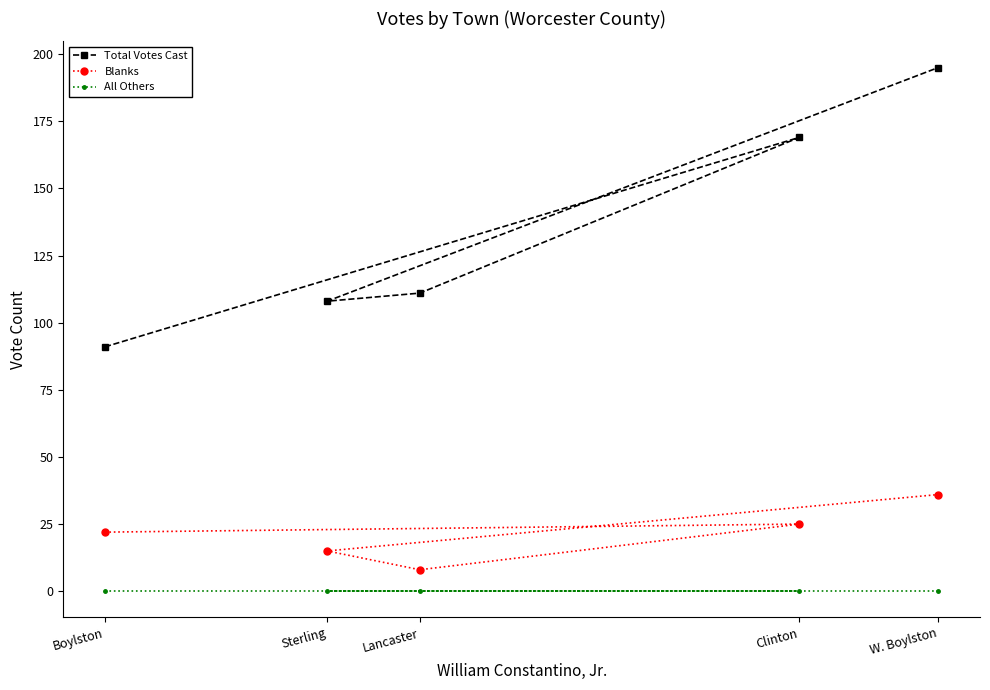

True or false: Total Votes Cast has more than 0 points higher than both neighbors.

True